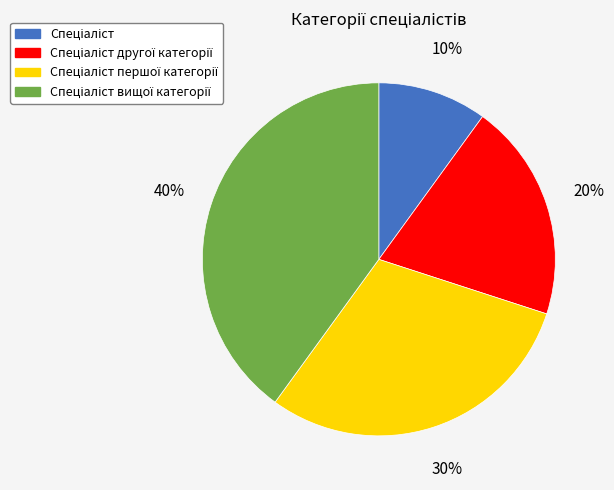

Does any single category account for the majority?

No